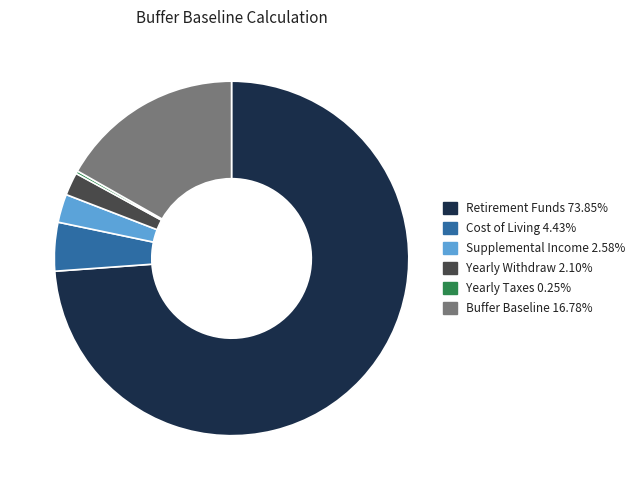

What is the largest slice in the pie chart?

Retirement Funds